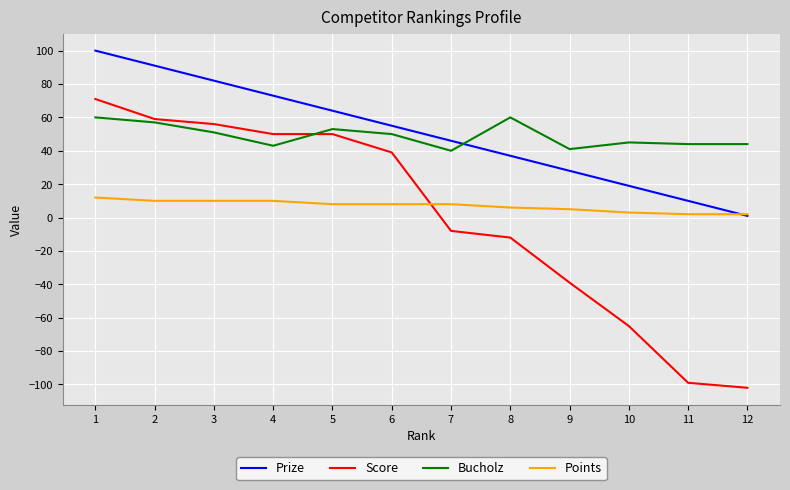

True or false: Prize and Score intersect in this chart.

False